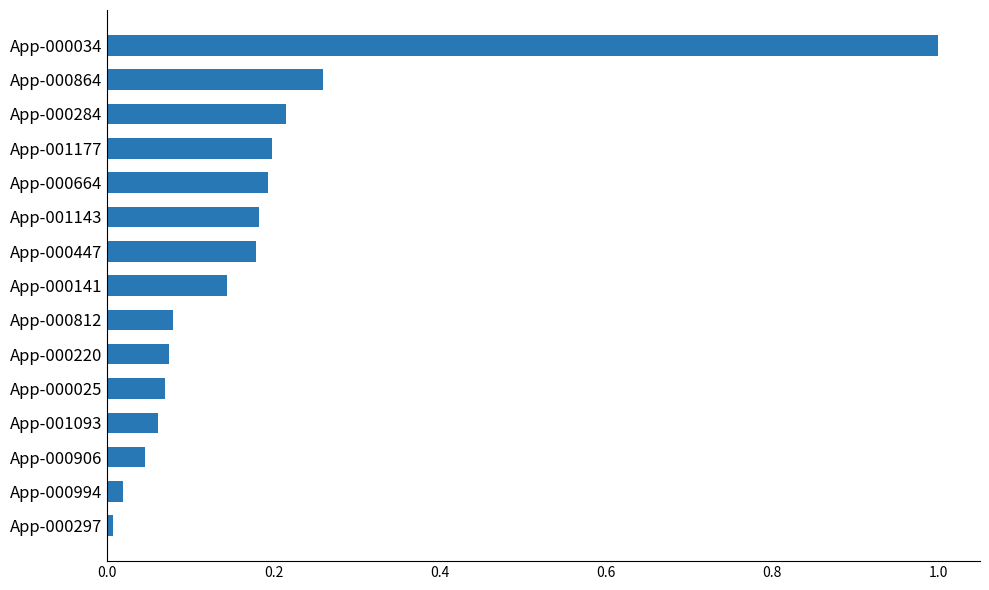

The value at App-000284 is 0.3. True or false?

False